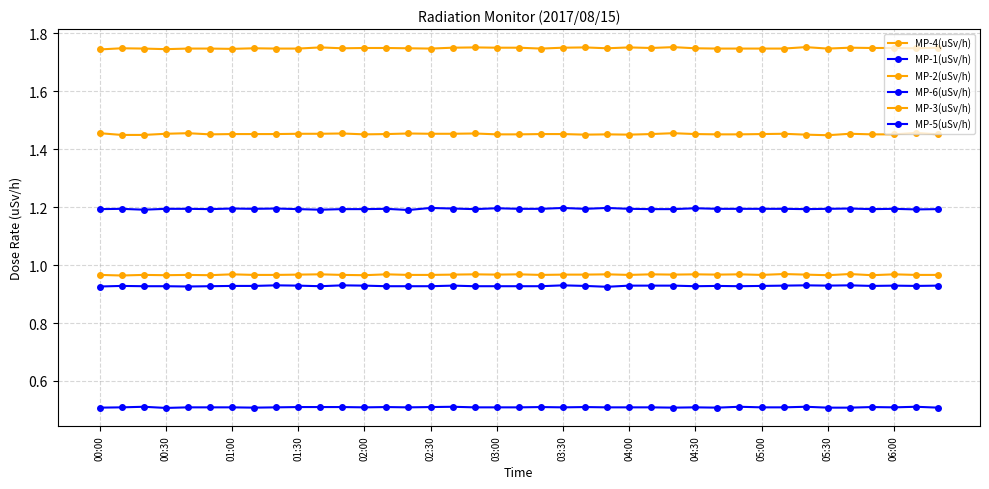

Count the MP-2(uSv/h) values in the range 1 to 2.

39